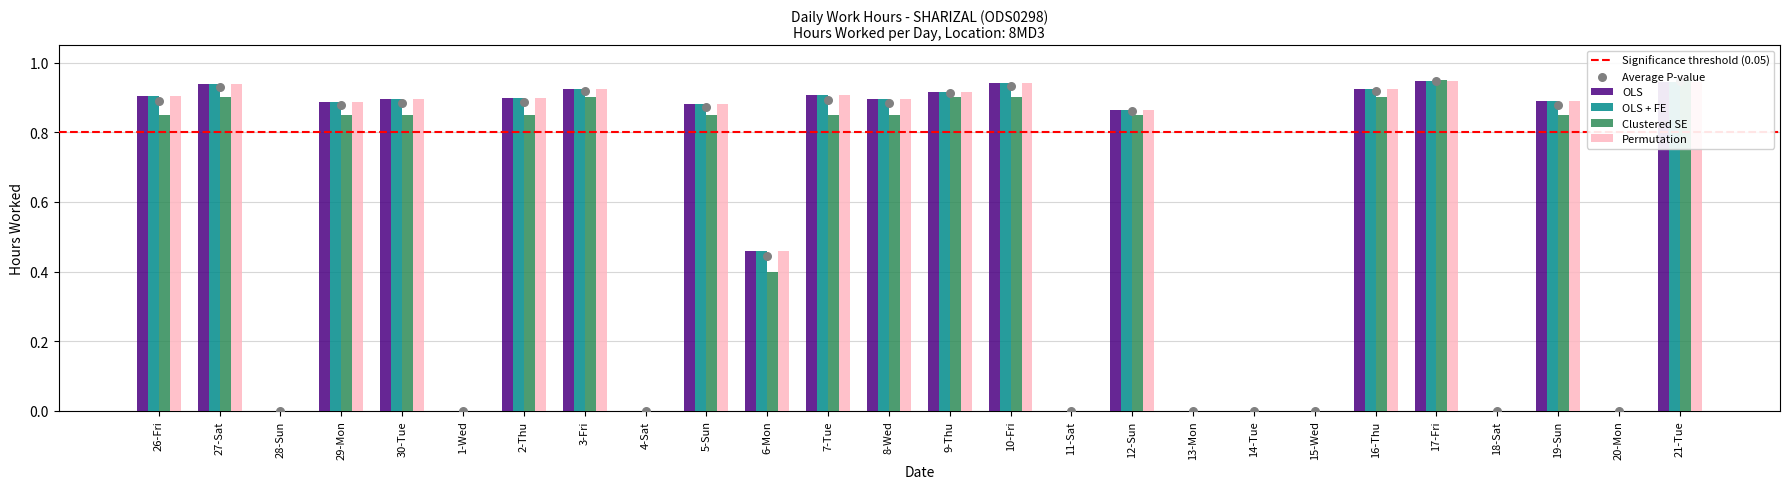

At which category is the sum across all series the highest?

17-Fri